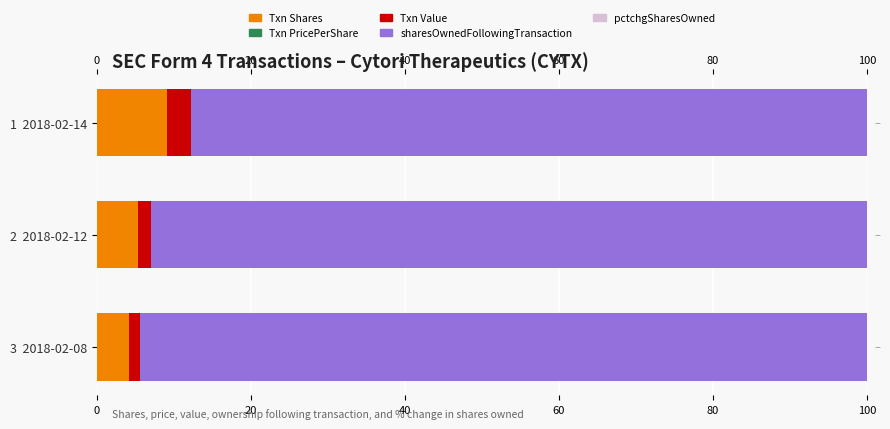

What is the sum of all sharesOwnedFollowingTransaction values?

275.1